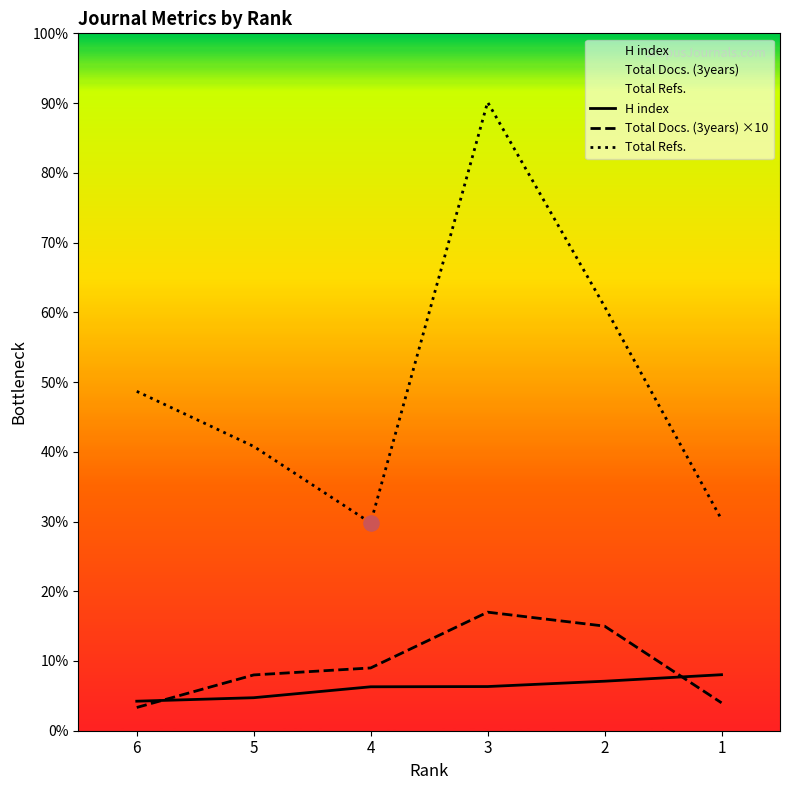

Which series has the largest Y range (max minus min)?

Total Refs.